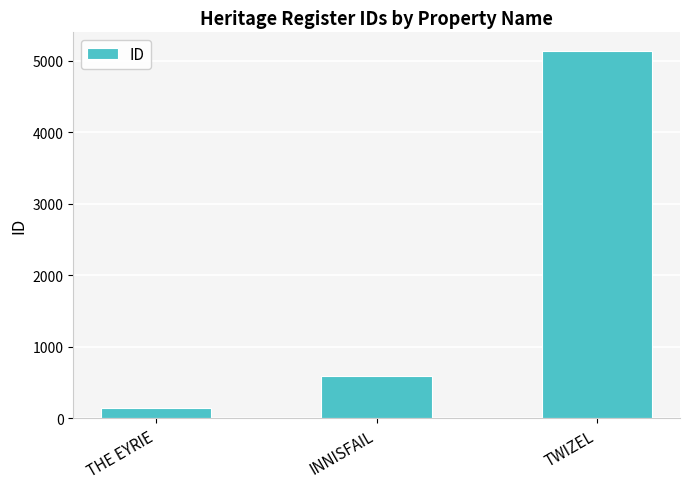

Read the value at TWIZEL, to the nearest 50.

5150